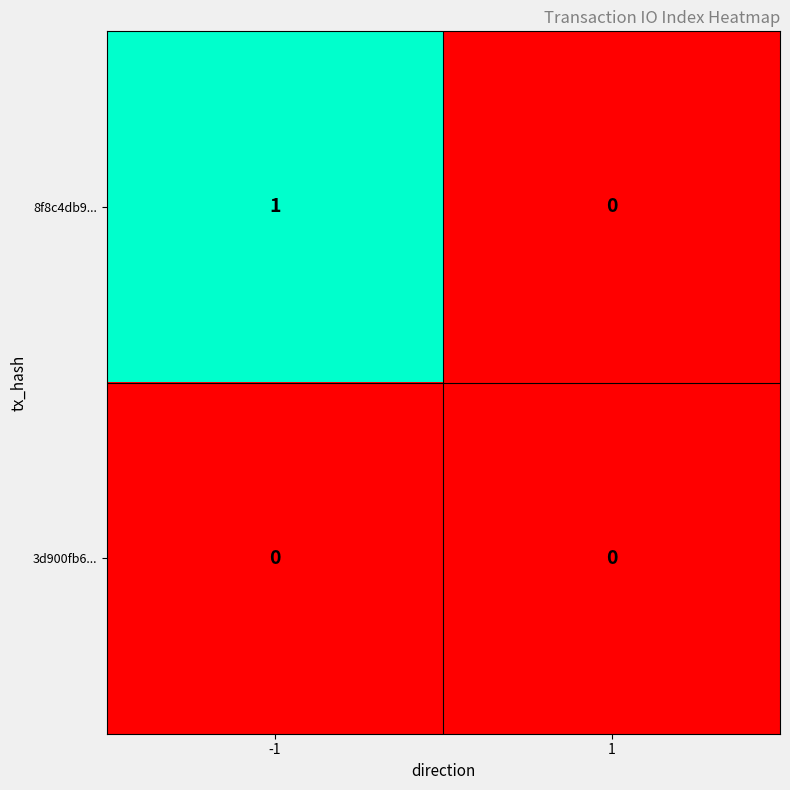

The 3d900fb6... series shows 0 at 1. True or false?

True